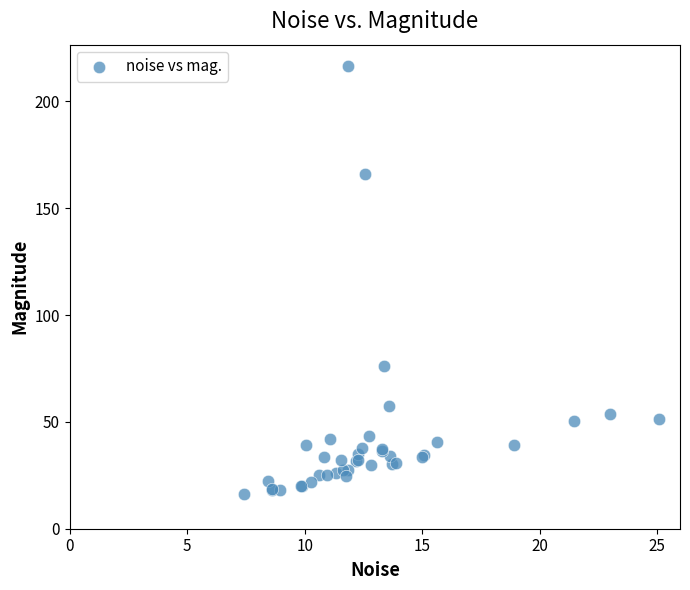

What Y value in the scatter plot is closest to 116?

76.1